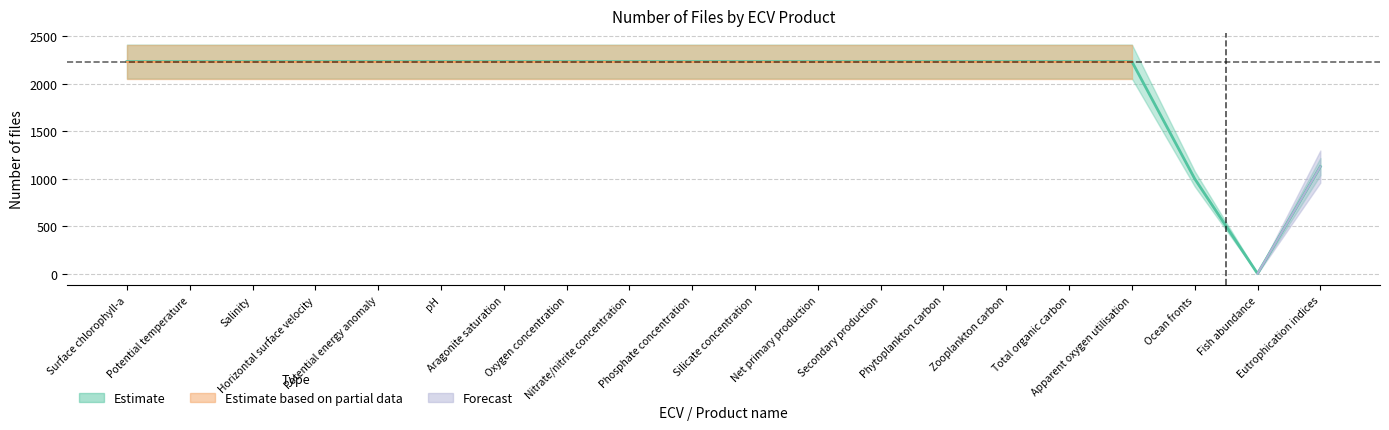

How many interior local valleys (lower than both neighbors) does the data have?

1